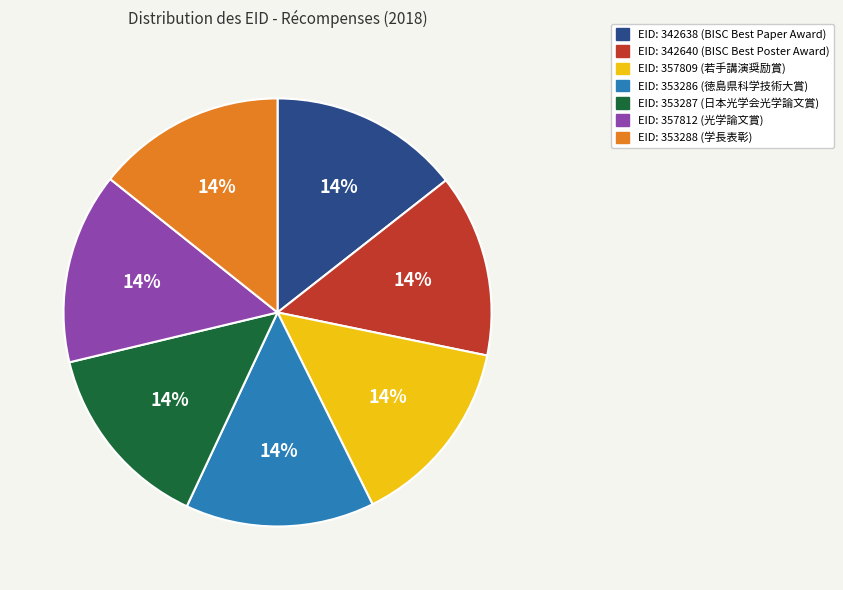

How many segments does this pie chart have?

7